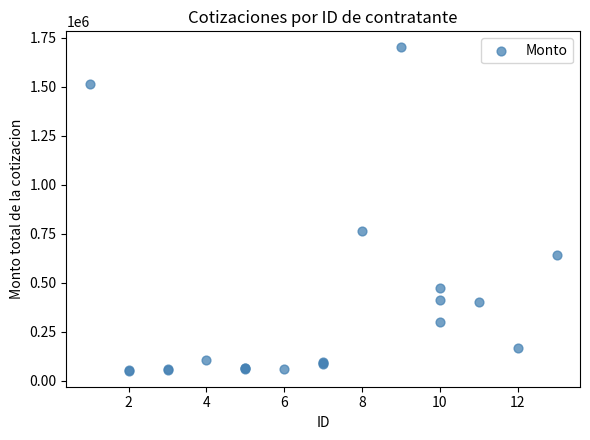

What Y value in the scatter plot is closest to 875818?

762381.0